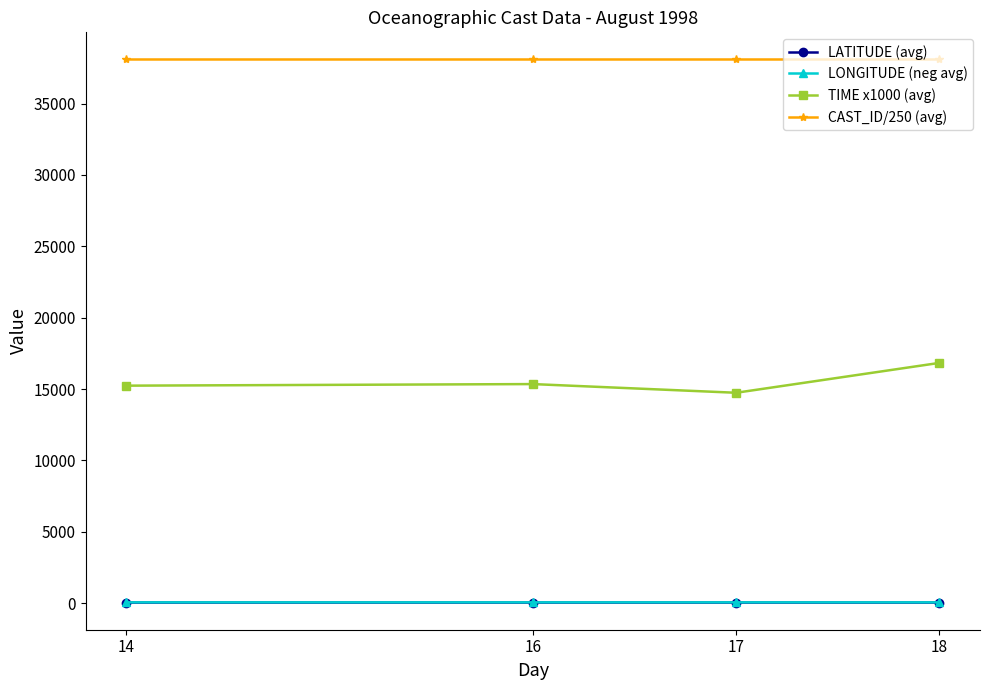

Does the chart have visible grid lines?

No